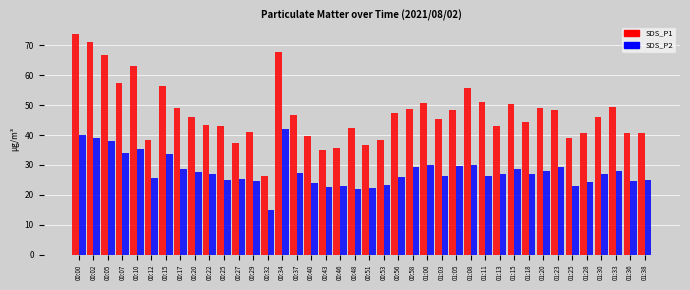

What is the difference between the maximum and minimum values in the SDS_P1 series?

47.6